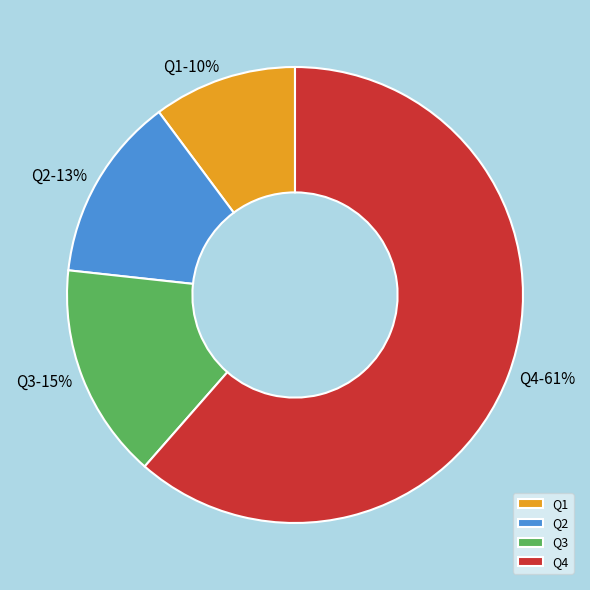

How many segments does this pie chart have?

4